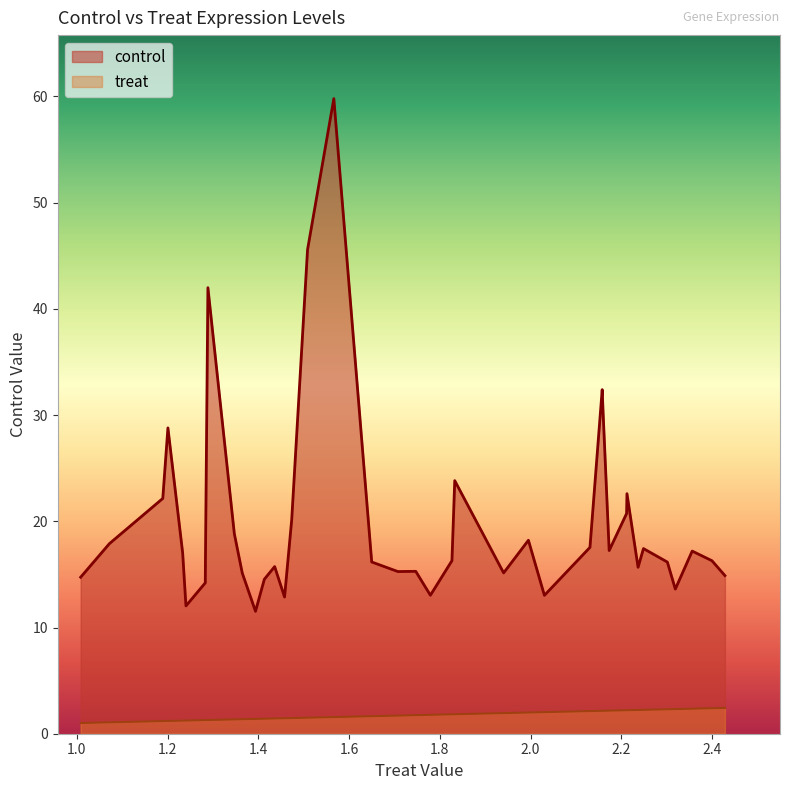

List the labels in order of control value, largest first.

AT3G01440, AT4G12830, AT5G24150, AT5G47240, AT5G15970, AT1G72910, AT4G24350, AT1G24148, AT1G72920, AT1G61300, AT3G21670, AT1G26761, AT5G52310, AT5G51720, AT2G30766, AT5G64170, AT2G04790, AT3G06880, AT4G09350, AT1G74930, AT2G36885, AT1G60260, AT1G19670, AT2G43530, AT5G25130, AT1G20030, AT1G69523, AT2G29300, AT5G04150, AT1G02205, AT3G26310, AT2G41240, AT1G18265, AT4G13810, AT3G46670, AT1G28230, AT4G21650, AT3G05180, AT1G28610, AT3G01615